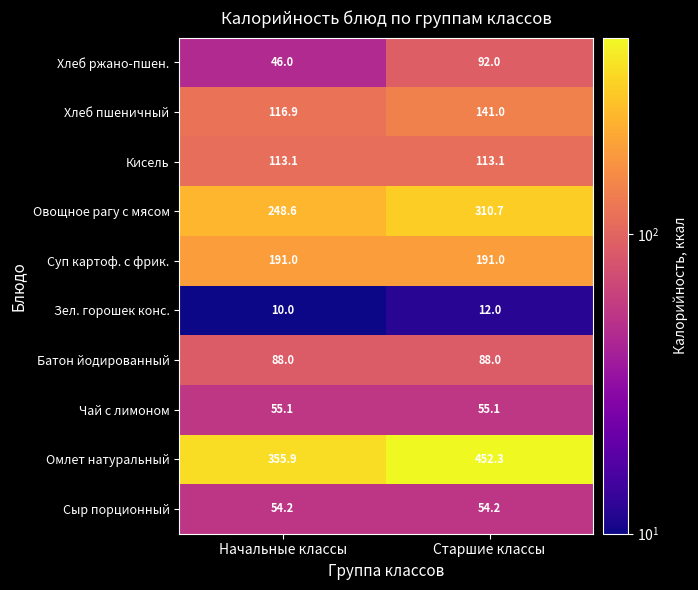

Reading left to right, transcribe all the data shown in this chart.

Хлеб ржано-пшен.: 46.0	92.0
Хлеб пшеничный: 116.9	141.0
Кисель: 113.1	113.1
Овощное рагу с мясом: 248.6	310.7
Суп картоф. с фрик.: 191.0	191.0
Зел. горошек конс.: 10.0	12.0
Батон йодированный: 88.0	88.0
Чай с лимоном: 55.1	55.1
Омлет натуральный: 355.9	452.3
Сыр порционный: 54.2	54.2